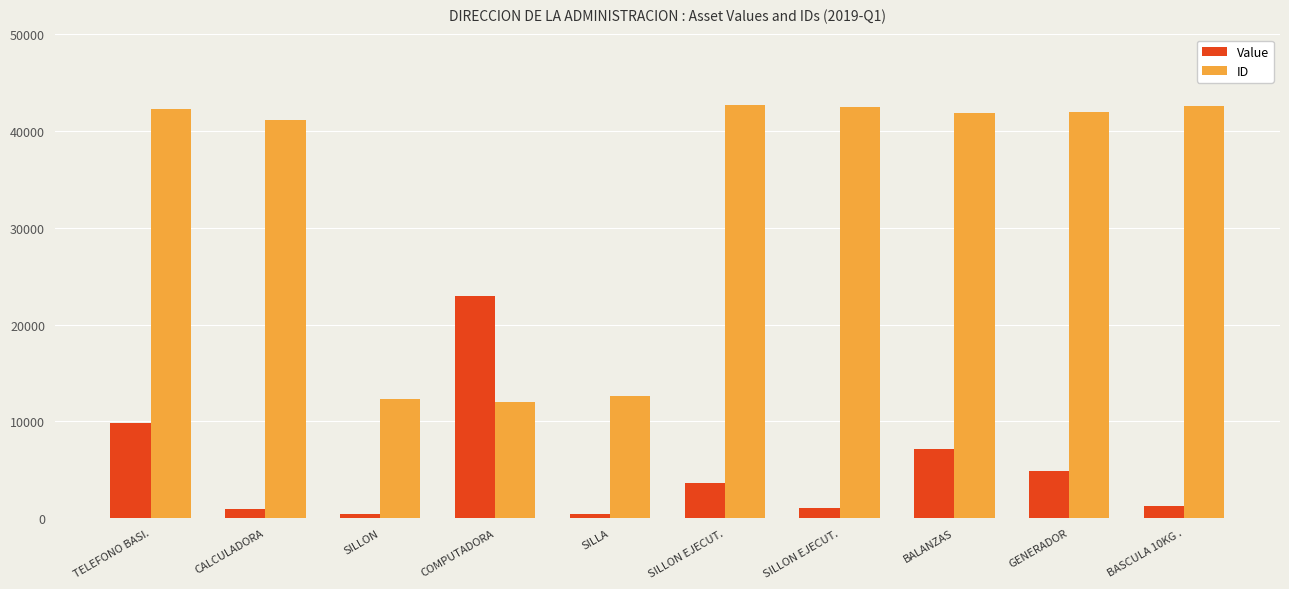

At which label is Value closest to 11667?

TELEFONO BASI.